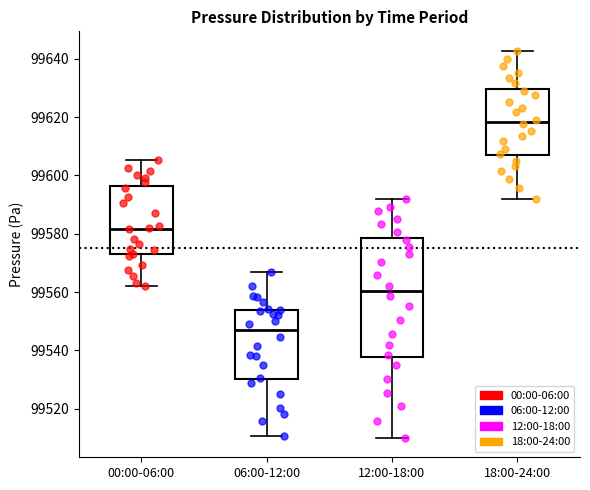

Reading left to right, transcribe this box plot: for each box, give where its median line is, the range the box spans, and where its two whiskers end, as read against the y-axis. The values are not printed on the chart, so give them approximately, as read against the axis.

00:00-06:00: median 99582, box 99572 to 99596, whiskers 99562 to 99606
06:00-12:00: median 99546, box 99530 to 99554, whiskers 99510 to 99566
12:00-18:00: median 99560, box 99538 to 99578, whiskers 99510 to 99592
18:00-24:00: median 99618, box 99606 to 99630, whiskers 99592 to 99642